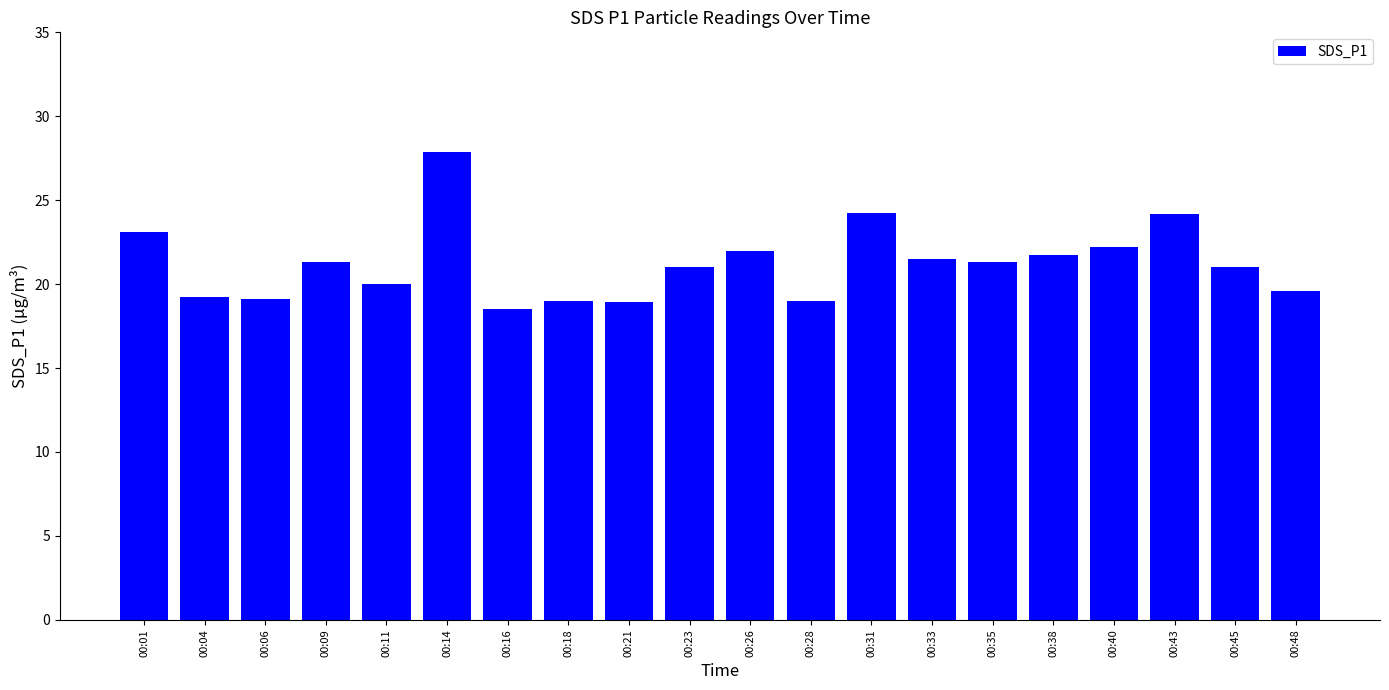

What is the minimum value shown in the chart?

18.5